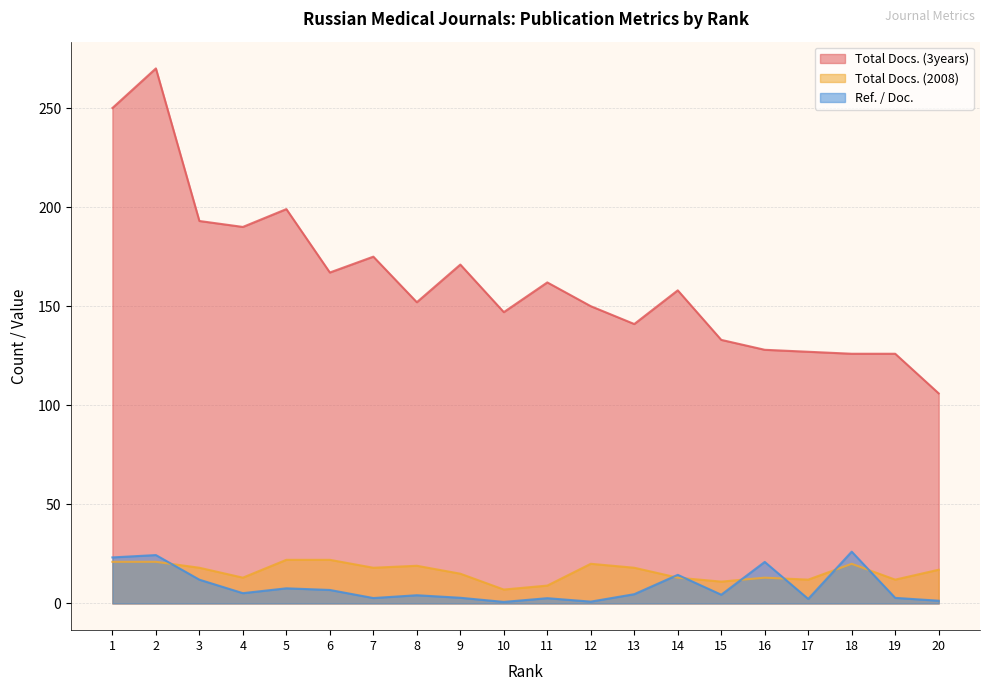

Which category has the lowest value in the Total Docs. (2008) series?

10